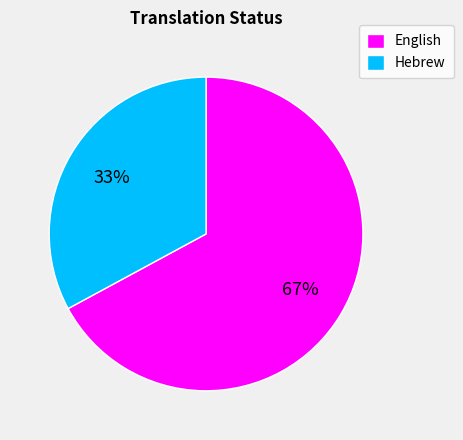

What is the smallest slice in the pie chart?

Hebrew